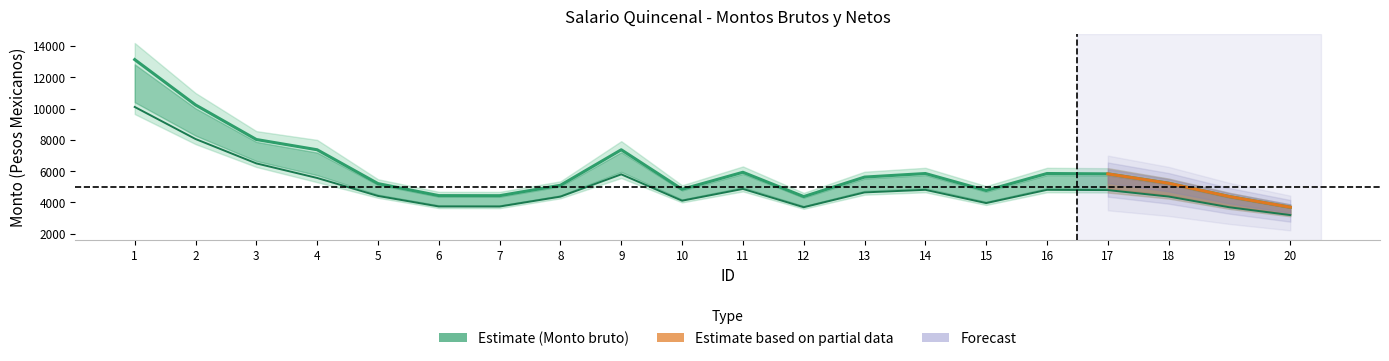

List the labels in order of Monto neto value, smallest first.

20, 19, 12, 7, 6, 15, 10, 8, 18, 5, 13, 17, 16, 14, 11, 4, 9, 3, 2, 1